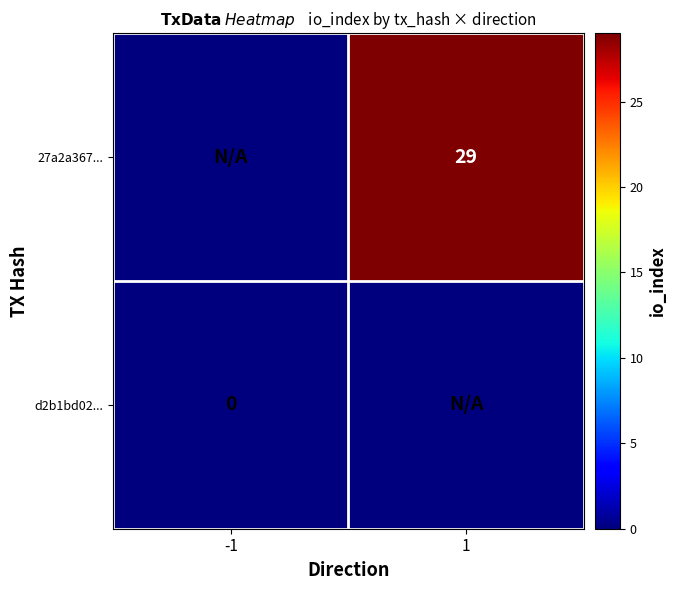

The 27a2a367... series shows 29 at 1. True or false?

True